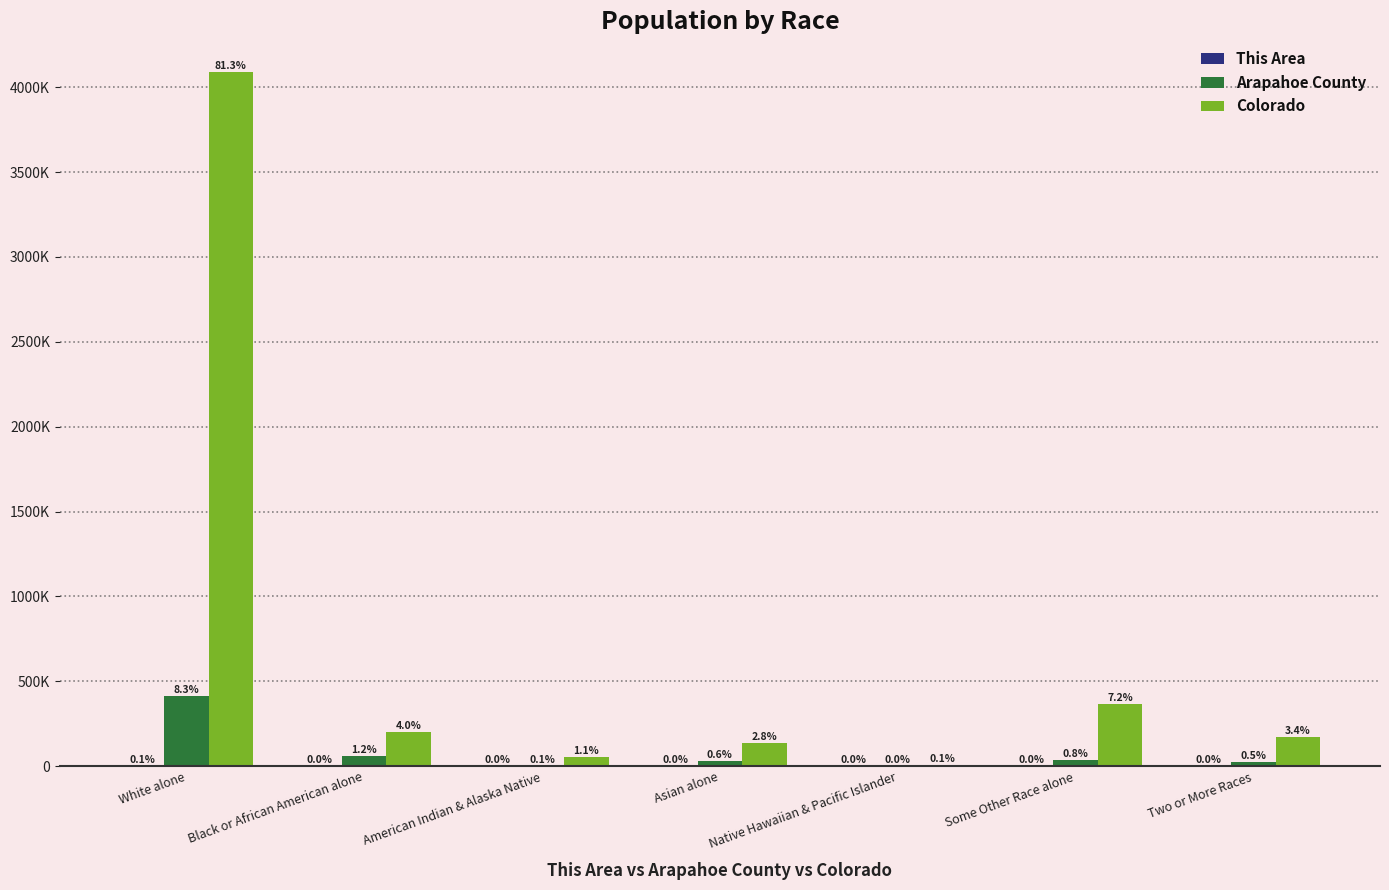

What is the average value of the Arapahoe County series?

81715